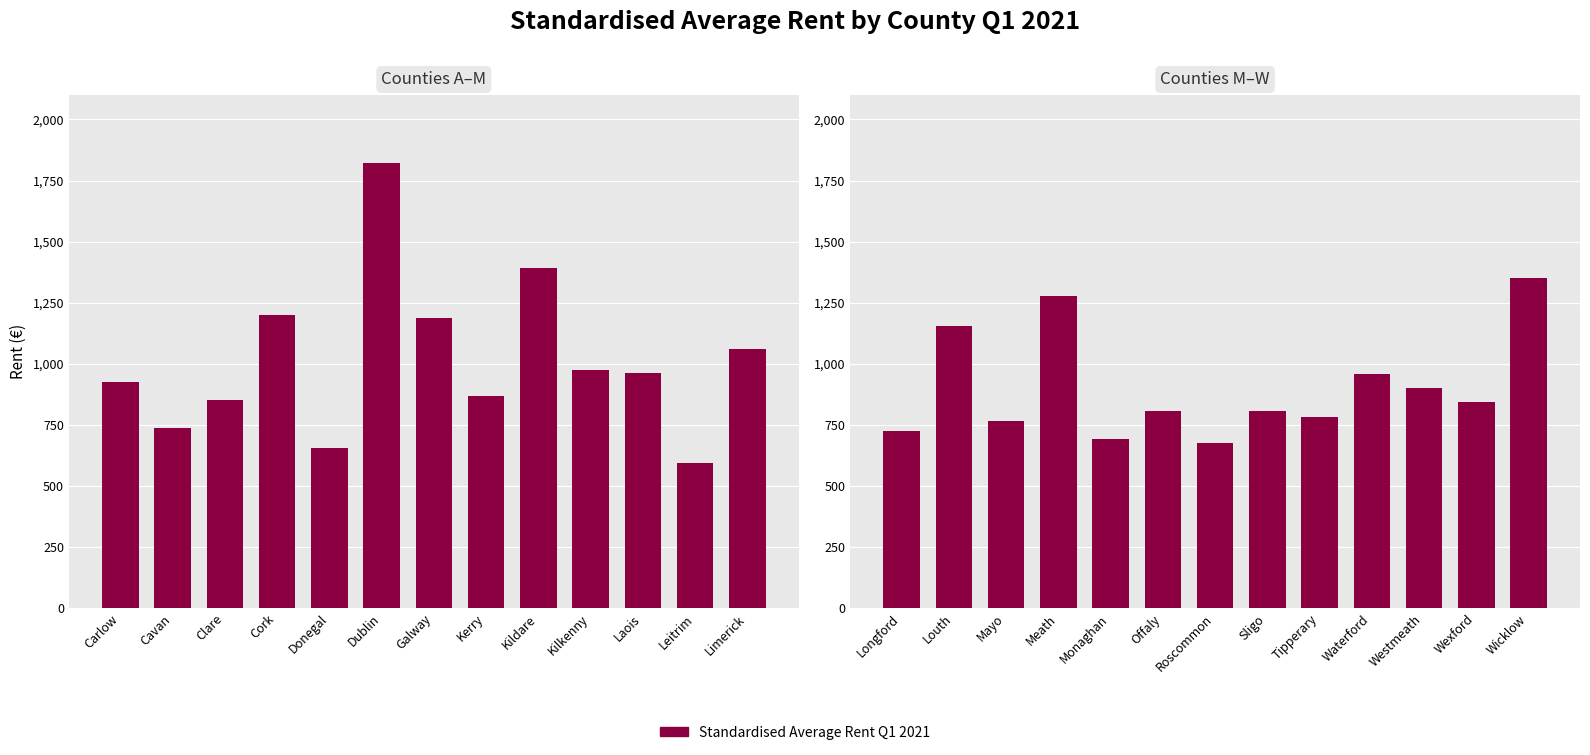

Does the chart contain stacked bars?

No